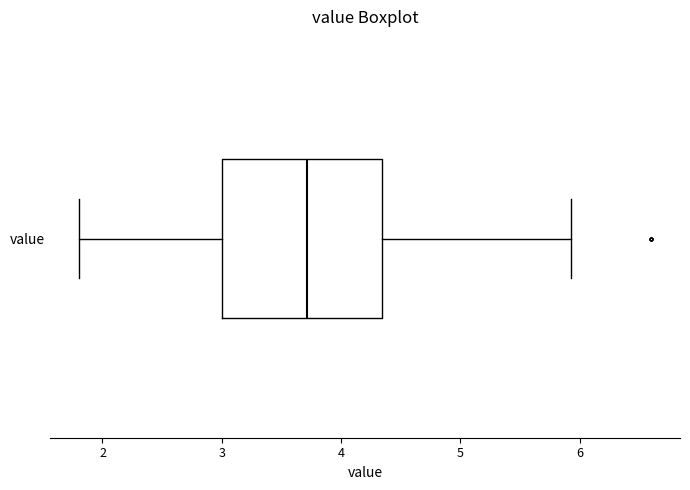

Read this box plot against the x-axis: the position of the median line, the range covered by the box, and the ends of both whiskers. The values are not printed on the chart, so give them approximately, as read against the axis.

median 3.7, box 3.0 to 4.3, whiskers 1.8 to 5.9